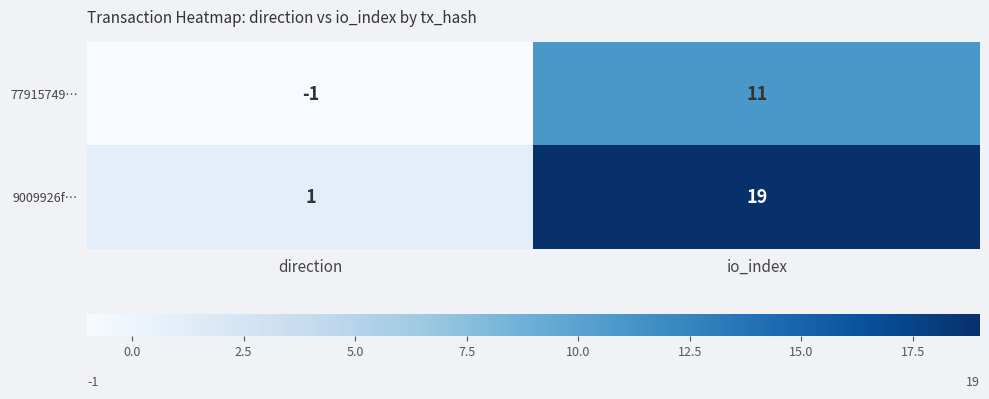

Read the 77915749… value at io_index, to the nearest 10.

10